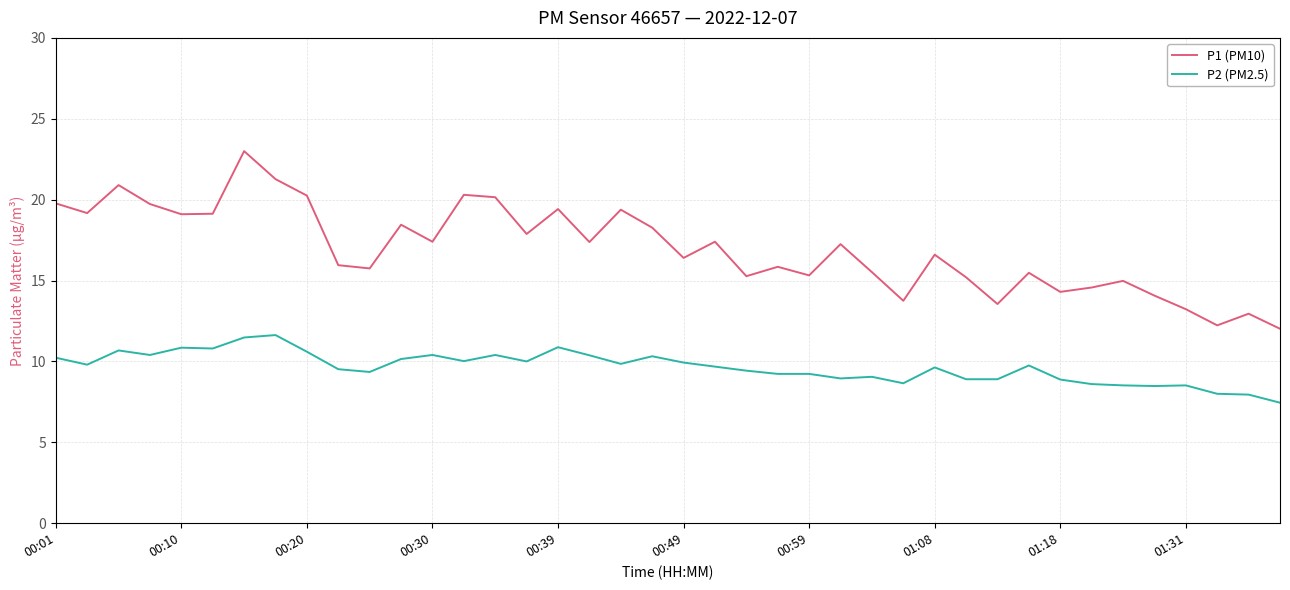

Which series has the largest range (max minus min)?

P1 (PM10)